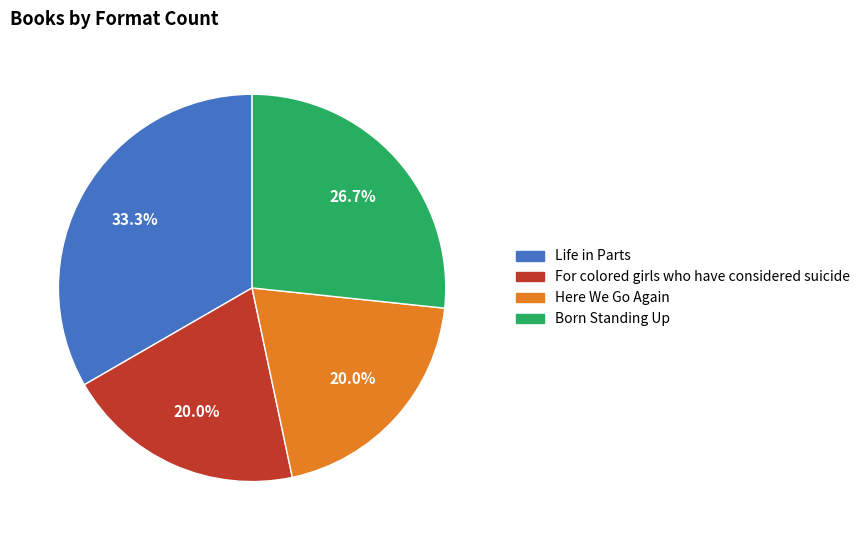

Approximately how many times larger is the value at For colored girls who have considered suicide compared to Here We Go Again?

1.0